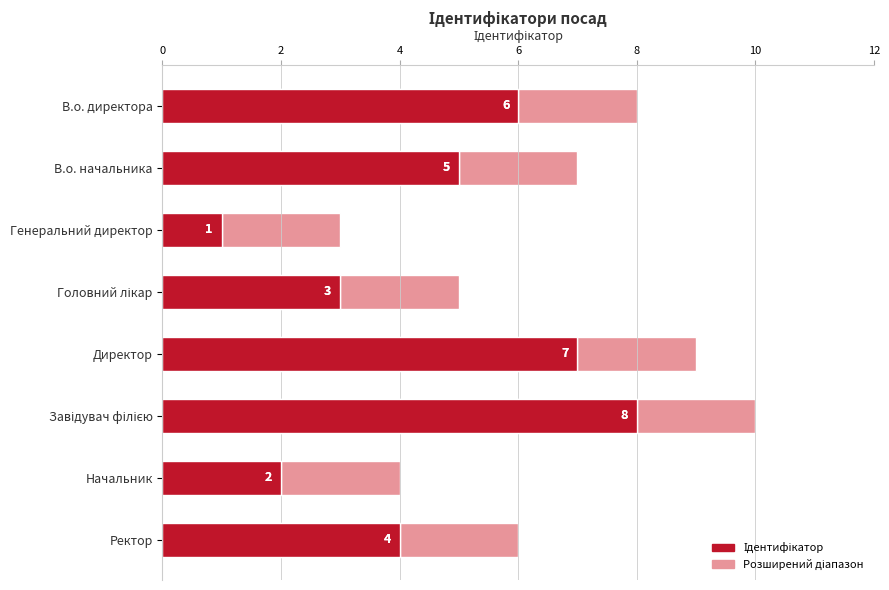

Which series has the largest range (max minus min)?

Ідентифікатор